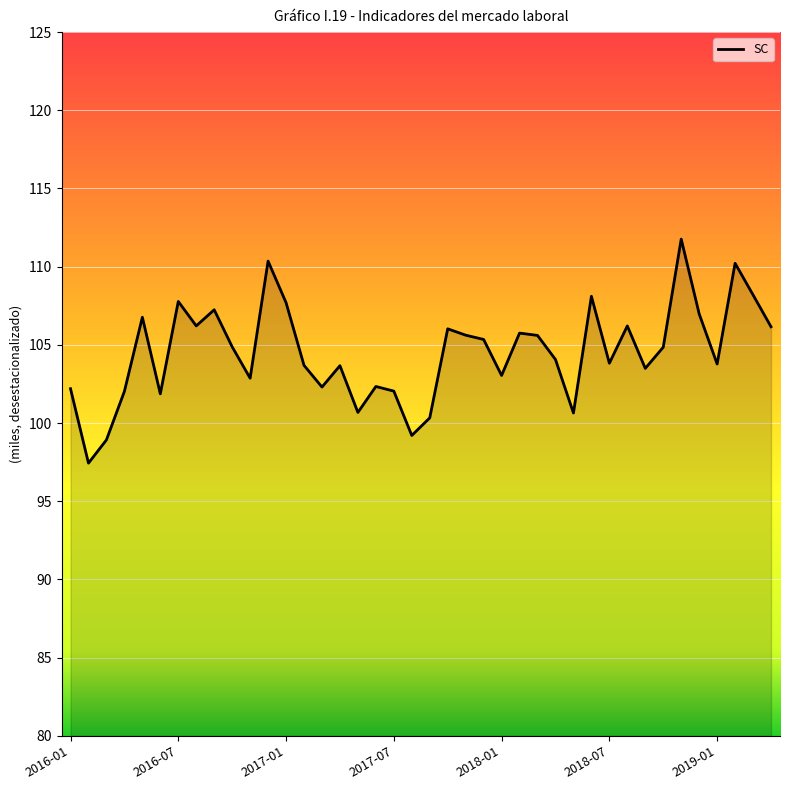

What is the average value?

104.5